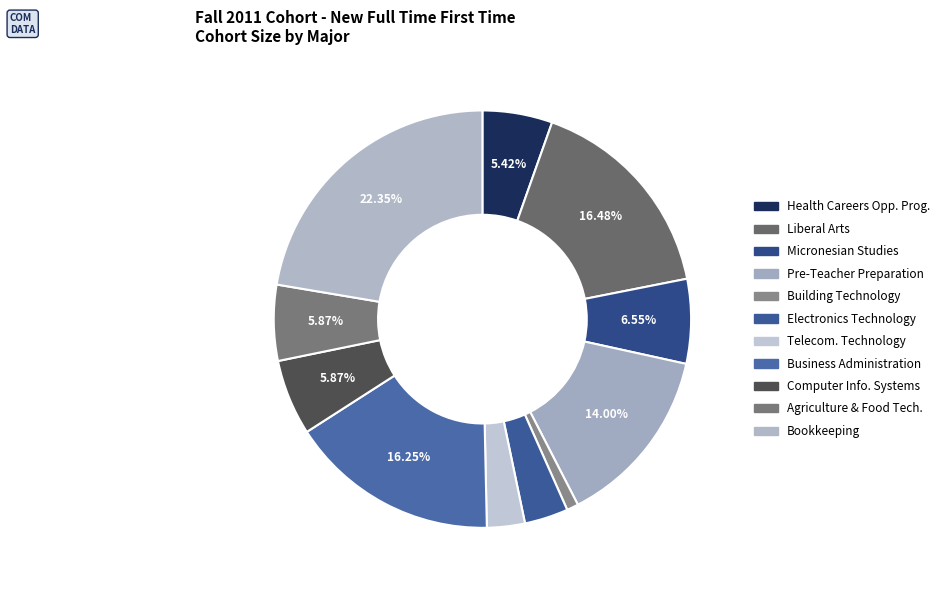

Count the number of slices in the pie.

11